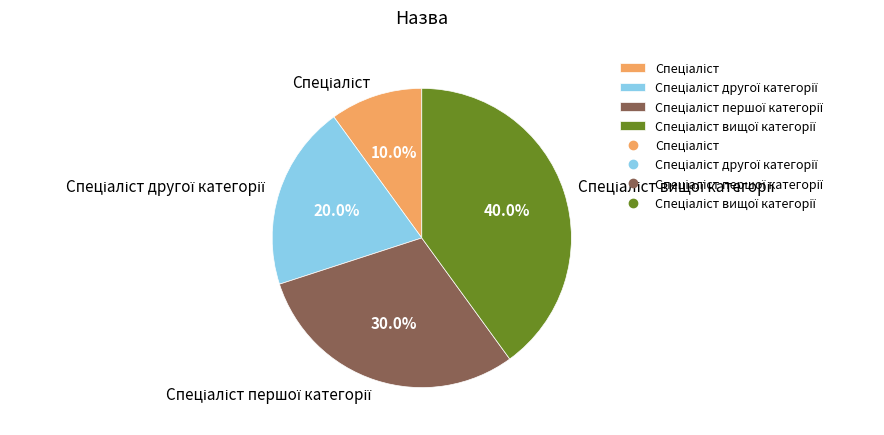

Is there any slice that represents more than half of the pie?

No